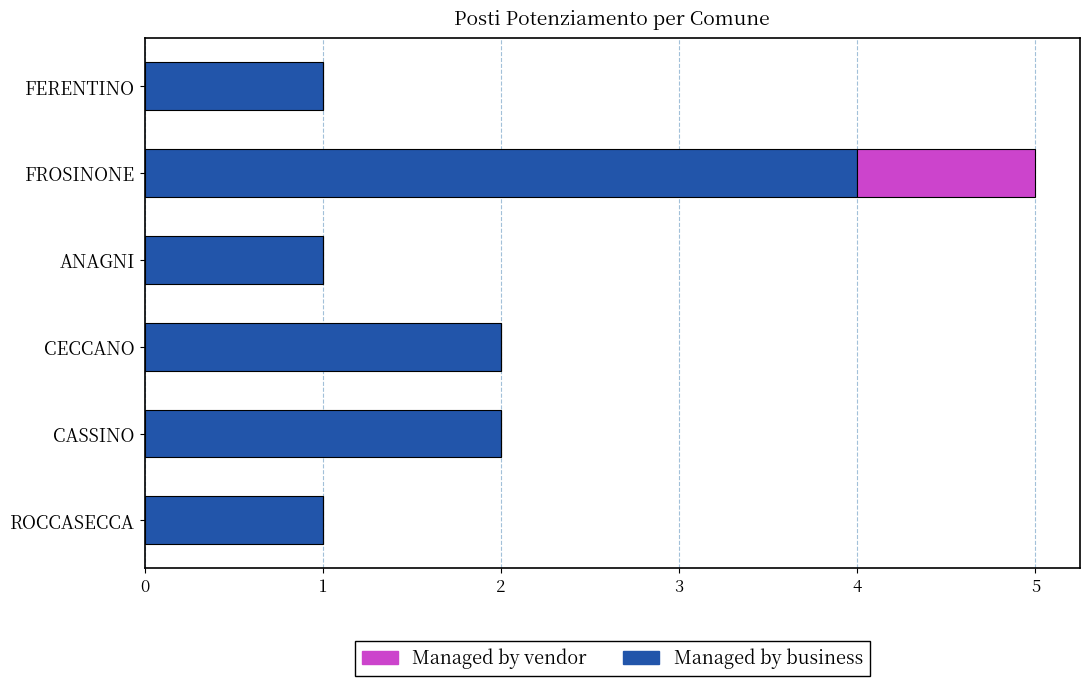

What is the sum of all Managed by business values?

11